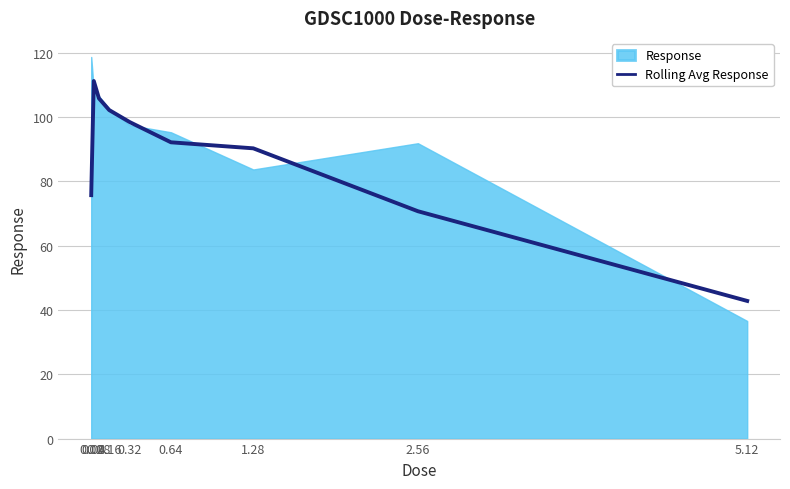

Reading left to right, what are all the values shown in this chart?

0.02=75.7	0.04=111.2	0.08=105.8	0.16=102.2	0.32=98.4	0.64=92.1	1.28=90.3	2.56=70.7	5.12=42.8